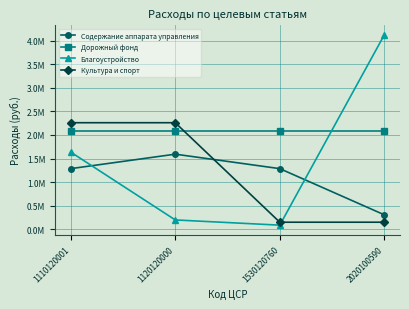

True or false: Содержание аппарата управления has a value of 2301525.4 at 1120120000.

False